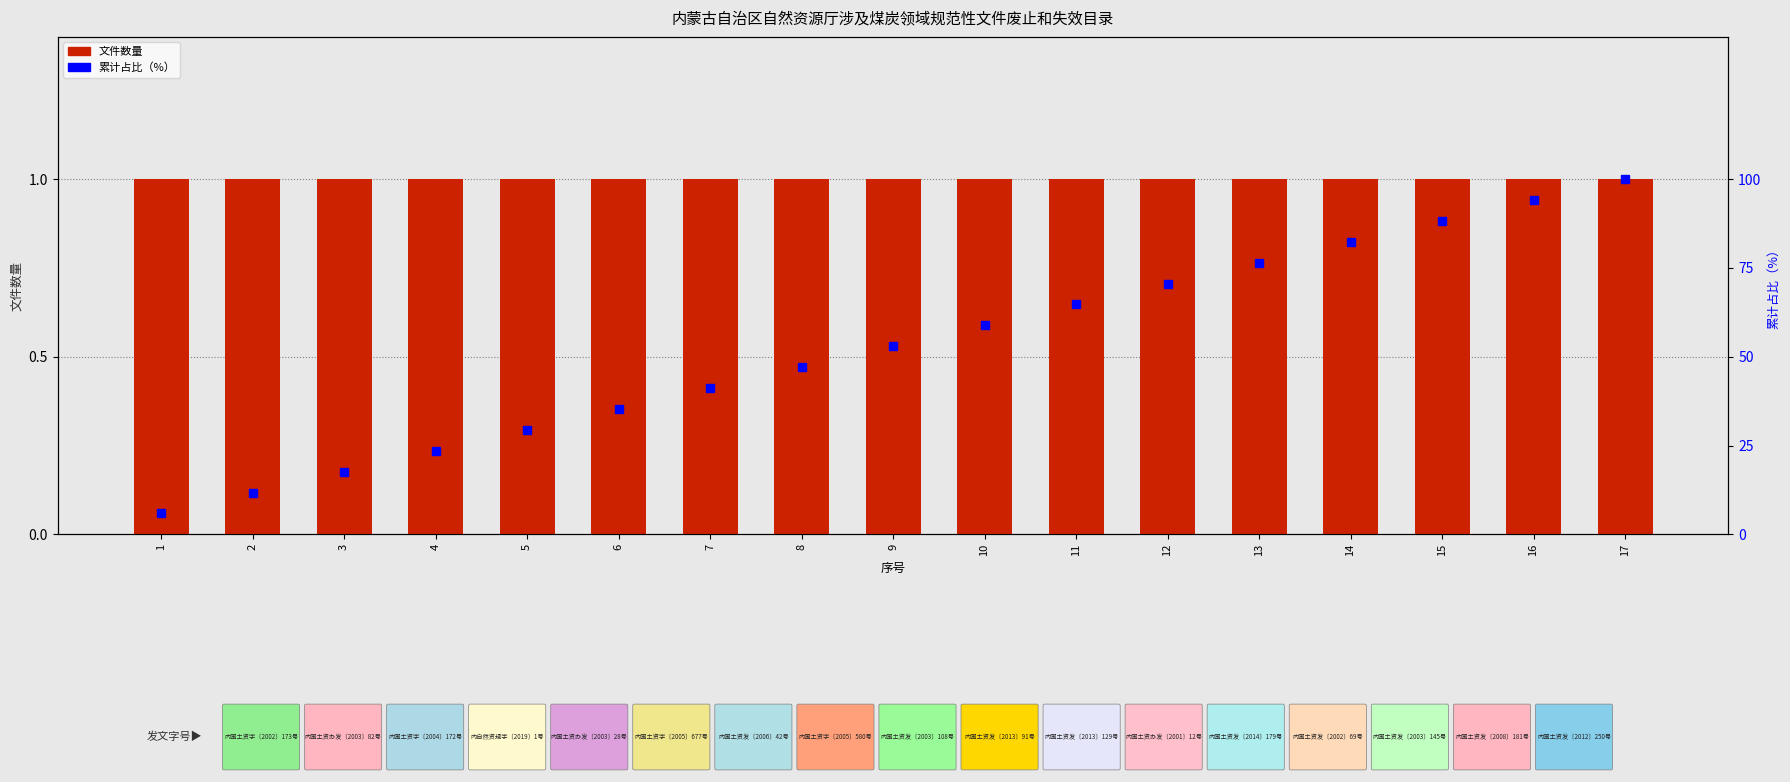

Which series has the largest total across all categories?

累计占比（%）